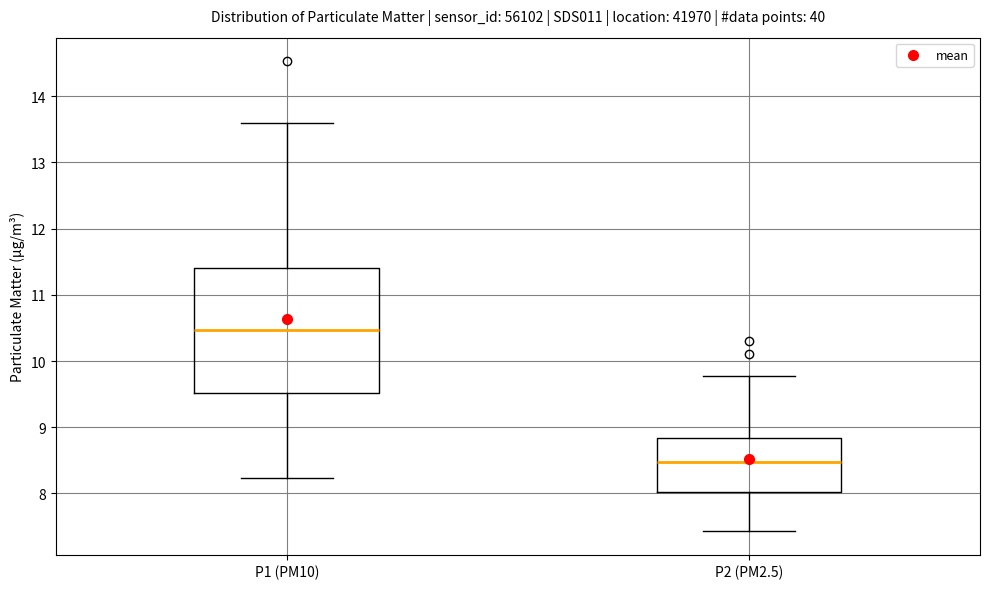

Reading left to right, transcribe this box plot: for each box, give where its median line is, the range the box spans, and where its two whiskers end, as read against the y-axis. The values are not printed on the chart, so give them approximately, as read against the axis.

P1 (PM10): median 10.5, box 9.5 to 11.4, whiskers 8.2 to 13.6
P2 (PM2.5): median 8.5, box 8.0 to 8.8, whiskers 7.4 to 9.8